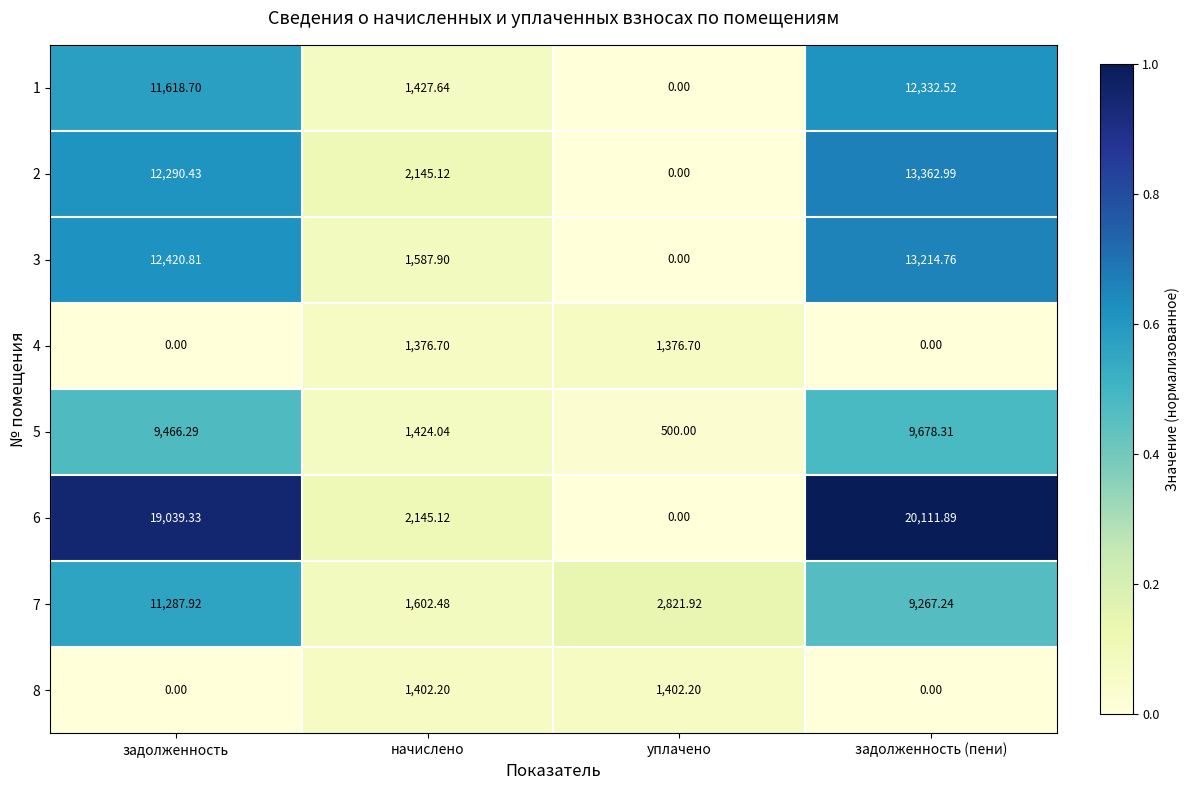

At which category is the sum across all series the highest?

задолженность (пени)